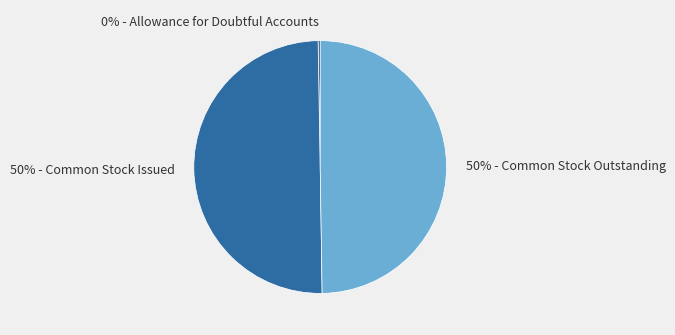

True or false: 50% - Common Stock Outstanding accounts for 59% of the total.

False